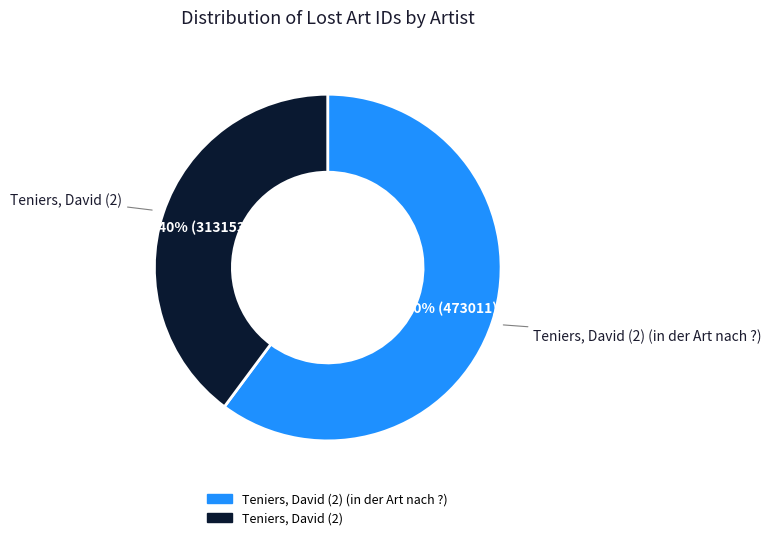

Is there any slice that represents more than half of the pie?

Yes